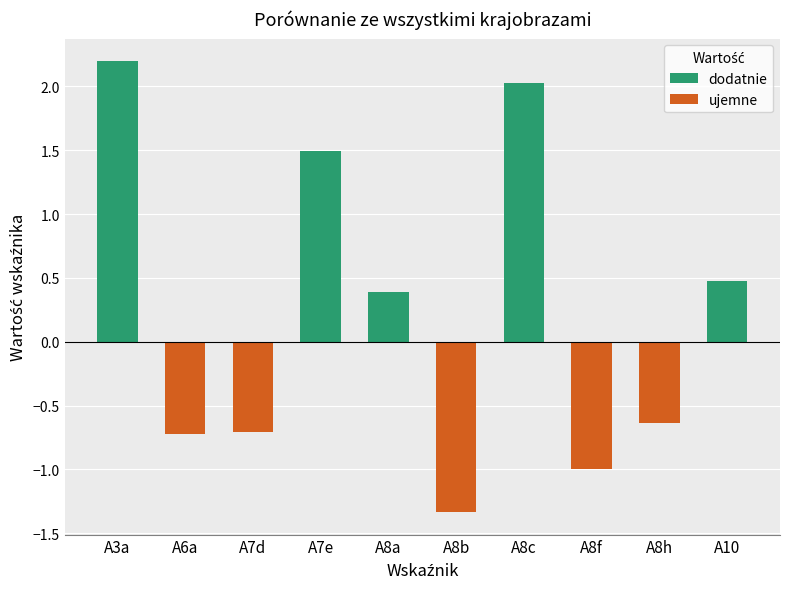

At which label is the value closest to 0?

A8a